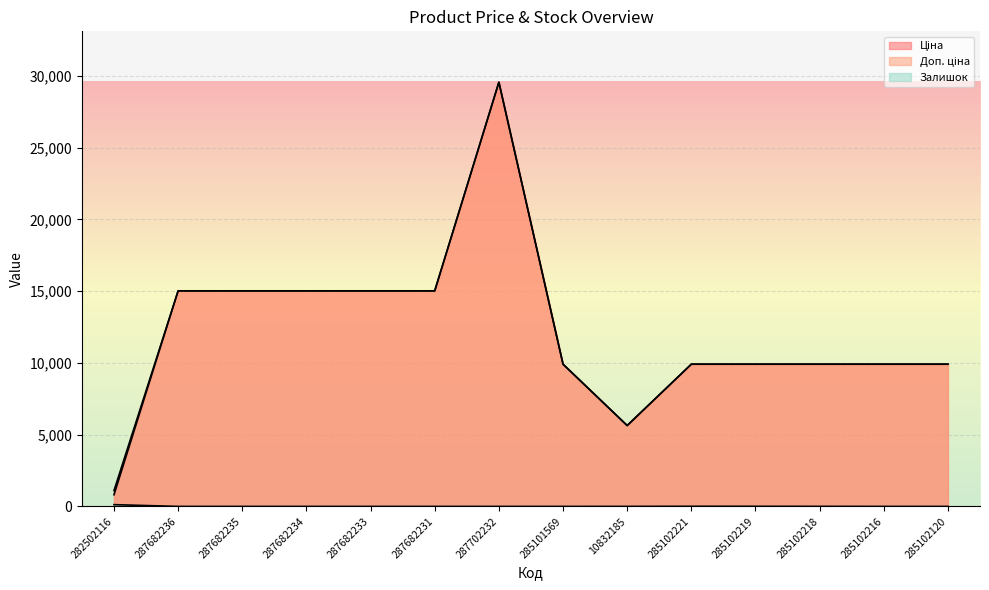

How many data points in Доп. ціна are above 9908?

12